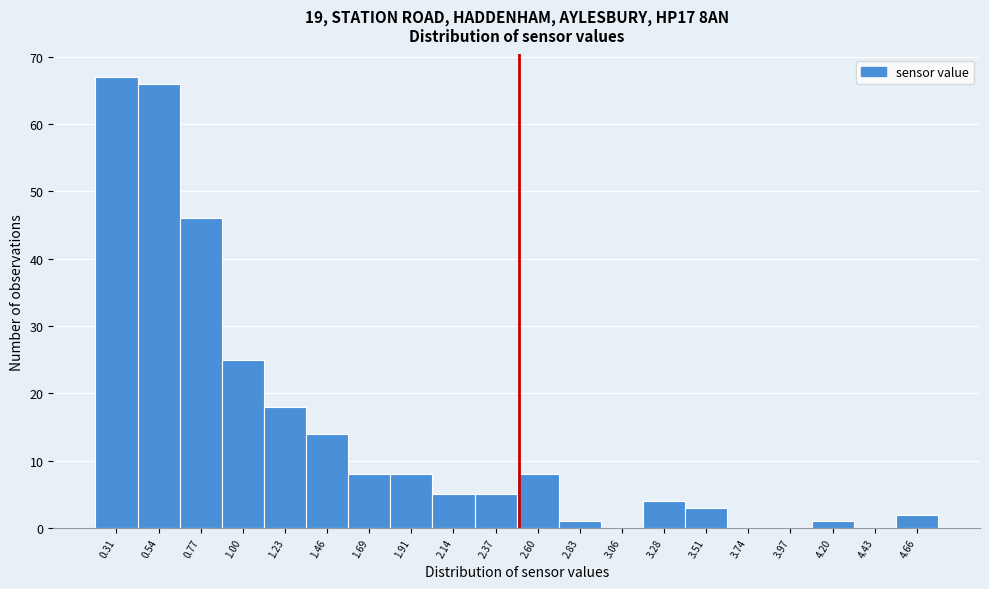

Which range on the x-axis has the tallest bar?

0.20 to 0.45